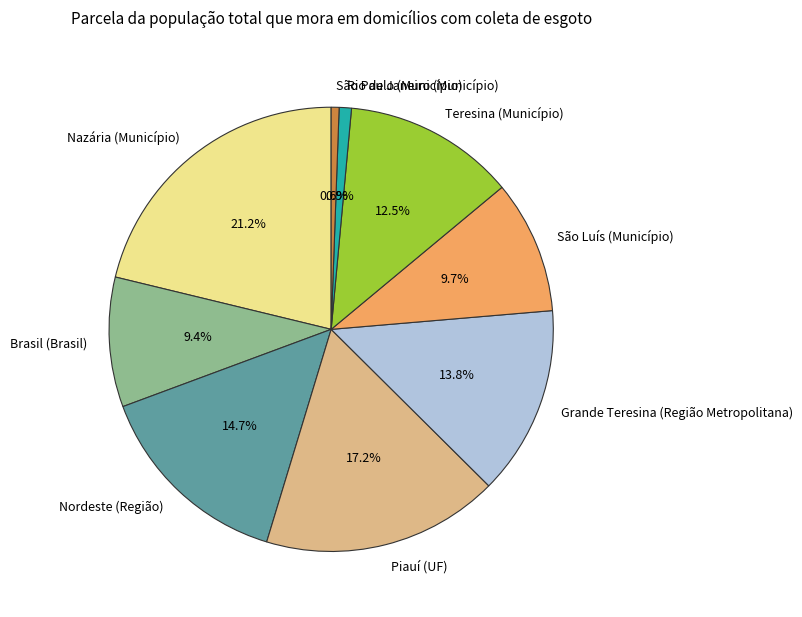

To the nearest percent, what is the difference between the largest and smallest slice percentages?

21%